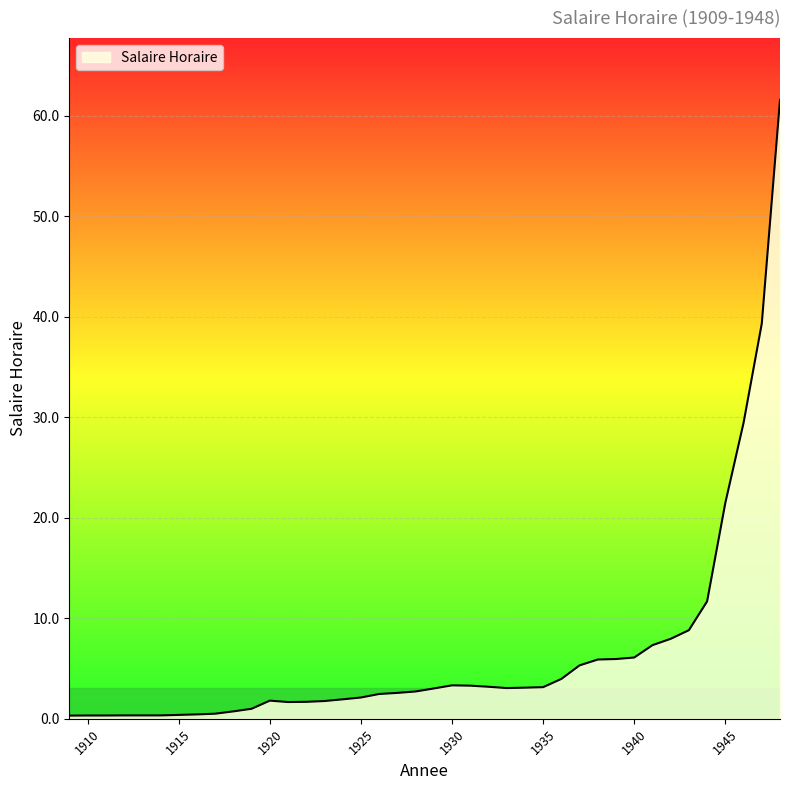

What is the difference between the maximum and minimum values?

61.3